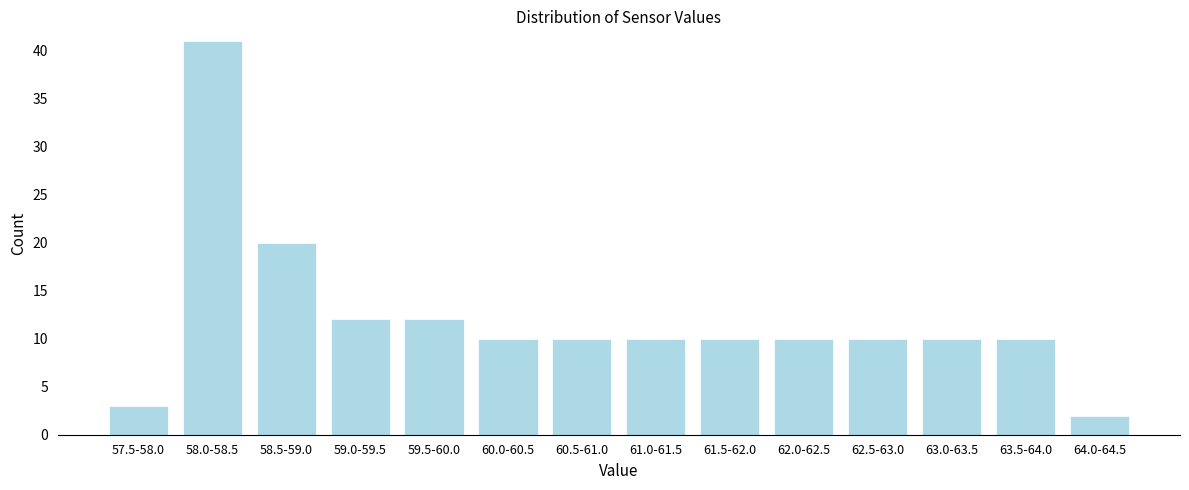

Reading left to right, what are all the values shown in this chart?

3	41	20	12	12	10	10	10	10	10	10	10	10	2